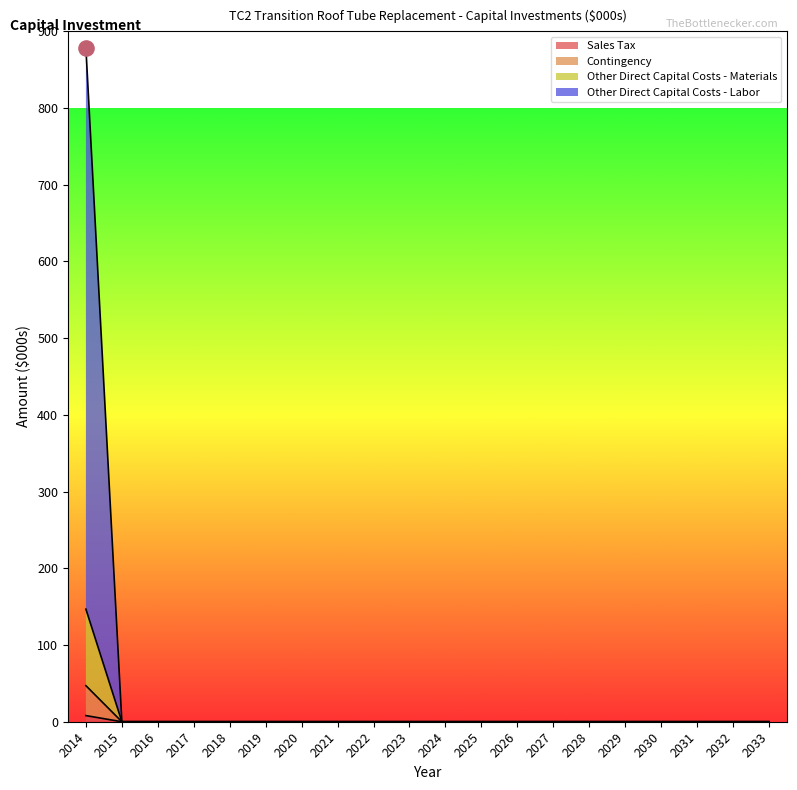

At how many categories does at least one series exceed 78?

1